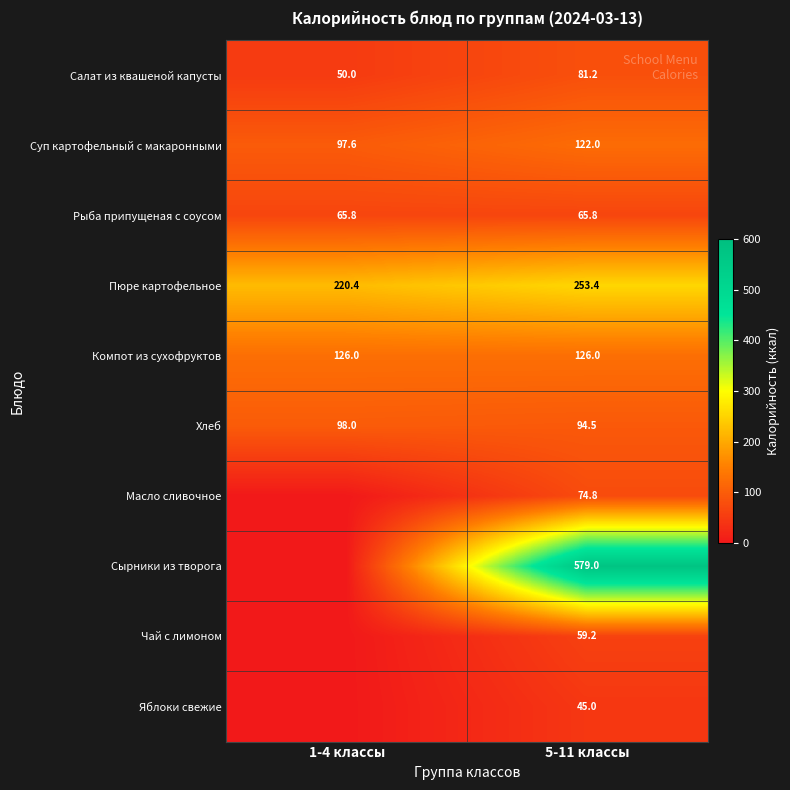

Rank the categories by Салат из квашеной капусты value from lowest to highest.

1-4 классы, 5-11 классы